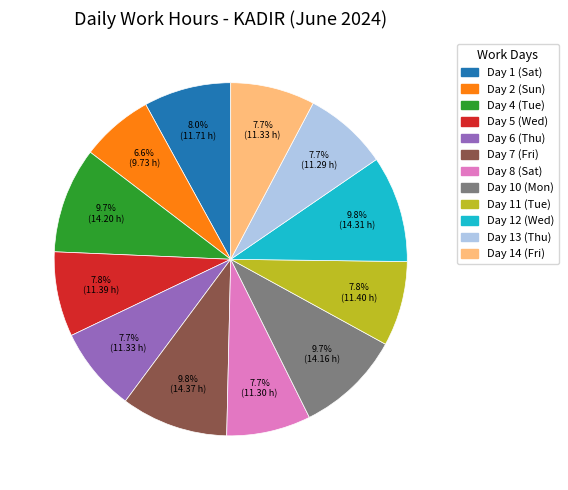

Does Day 7 (Fri) account for over 50% of the chart?

No